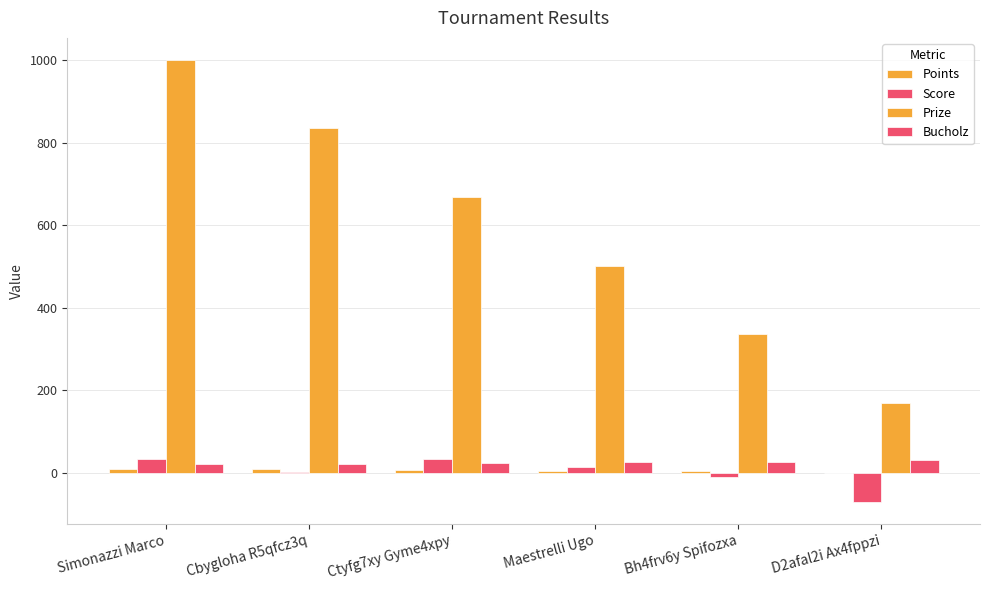

Which series changed the most between Cbygloha R5qfcz3q and Ctyfg7xy Gyme4xpy?

Prize